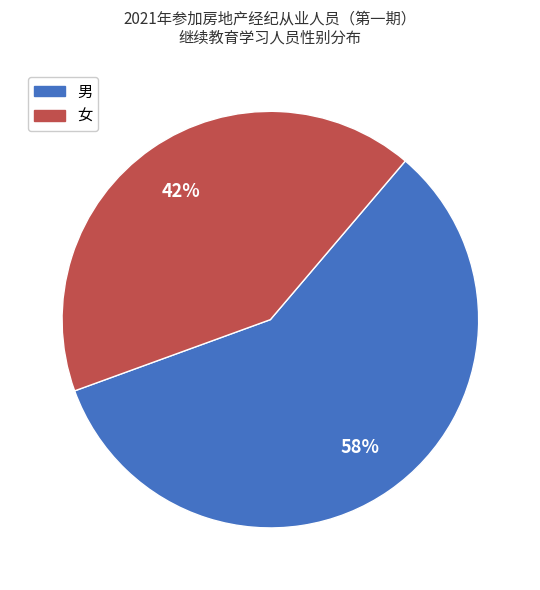

What is the smallest slice in the pie chart?

女